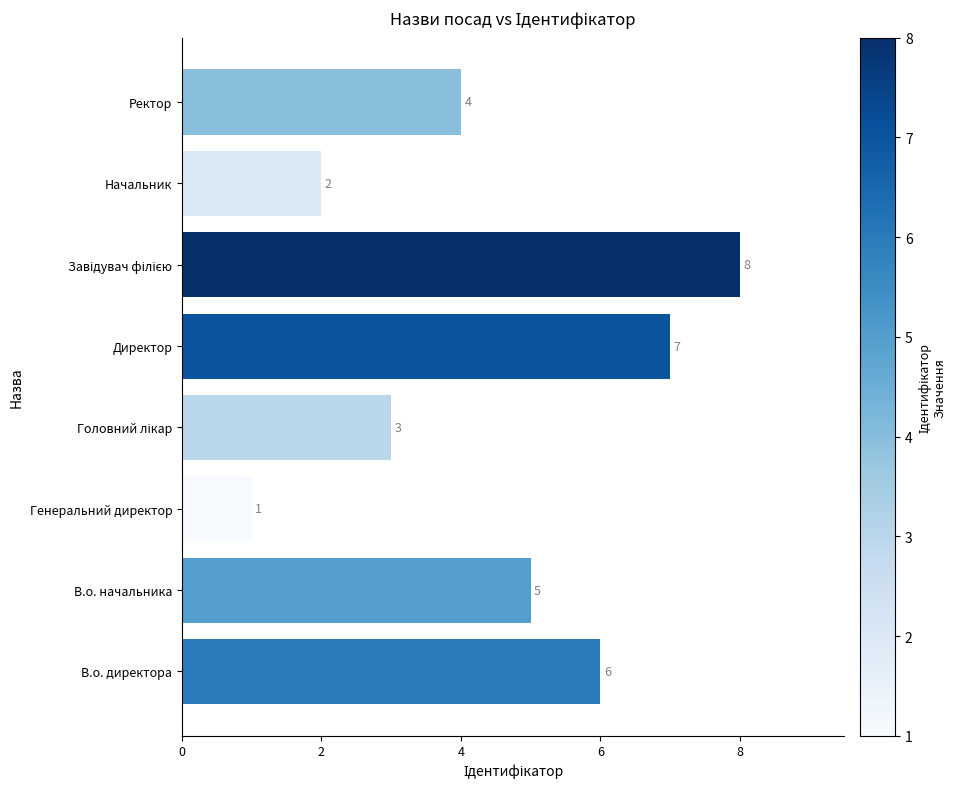

What is the change in value from Директор to Ректор?

-3